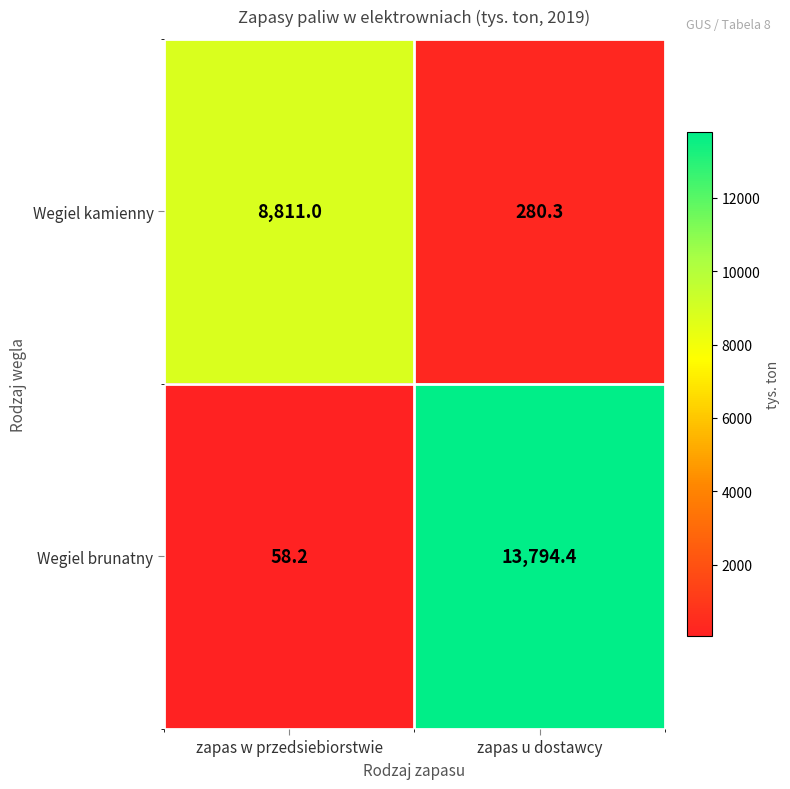

Rank the categories by Wegiel kamienny value from lowest to highest.

zapas u dostawcy, zapas w przedsiebiorstwie